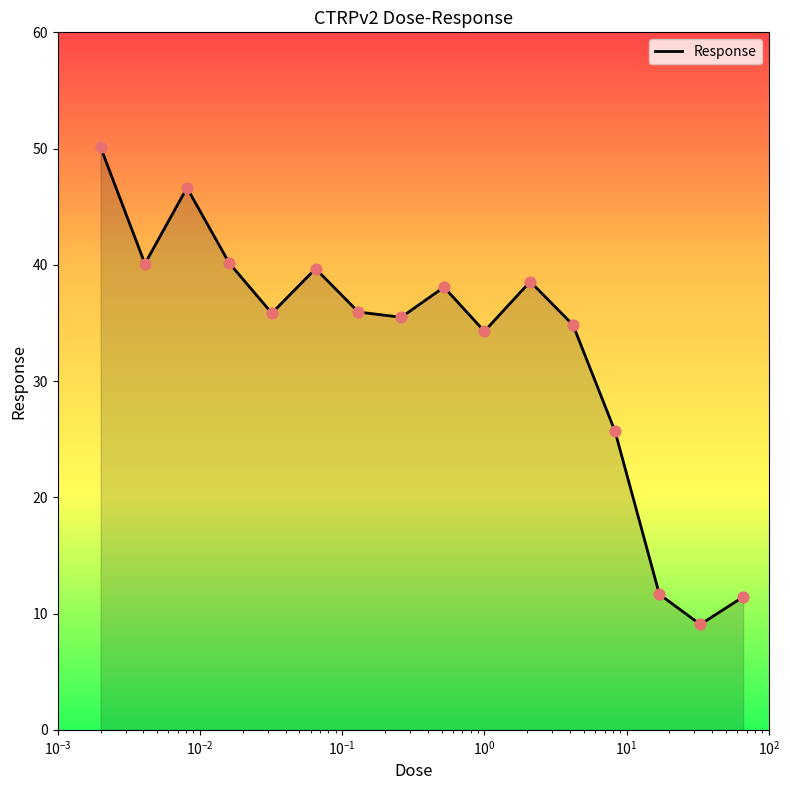

What is the greatest value displayed?

50.1